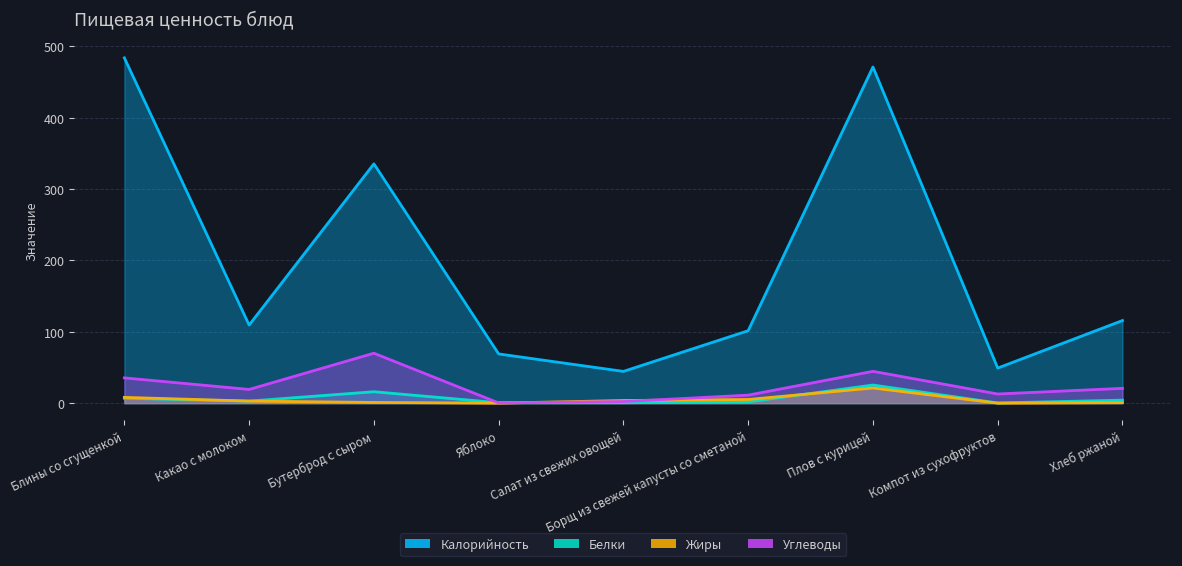

The Углеводы series shows 11.2 at Борщ из свежей капусты со сметаной. True or false?

True